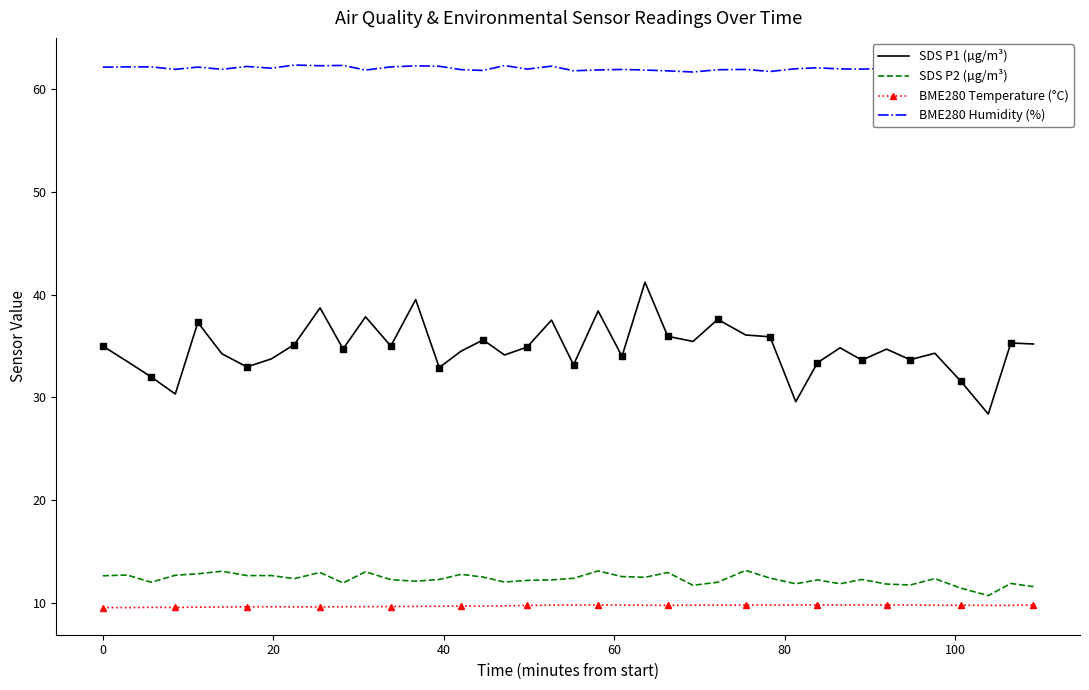

Which series has the largest total across all categories?

BME280 Humidity (%)